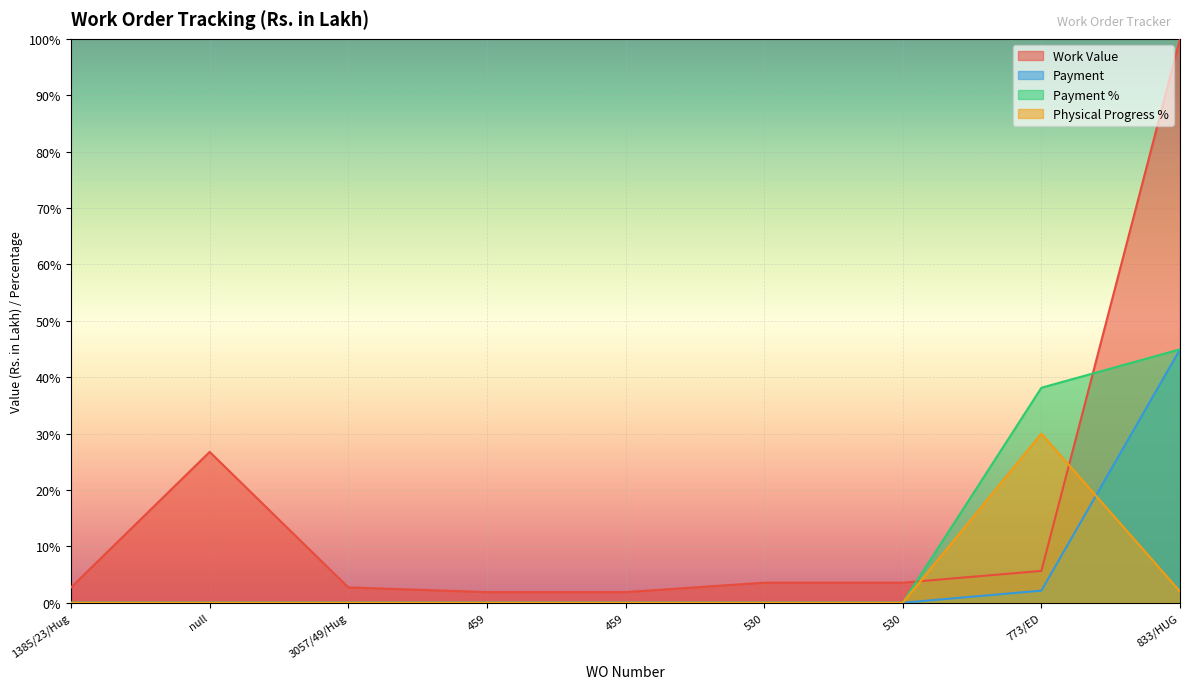

Rank the categories by Payment value from highest to lowest.

833/HUG, 773/ED, 1385/23/Hug, null, 3057/49/Hug, 459, 459, 530, 530